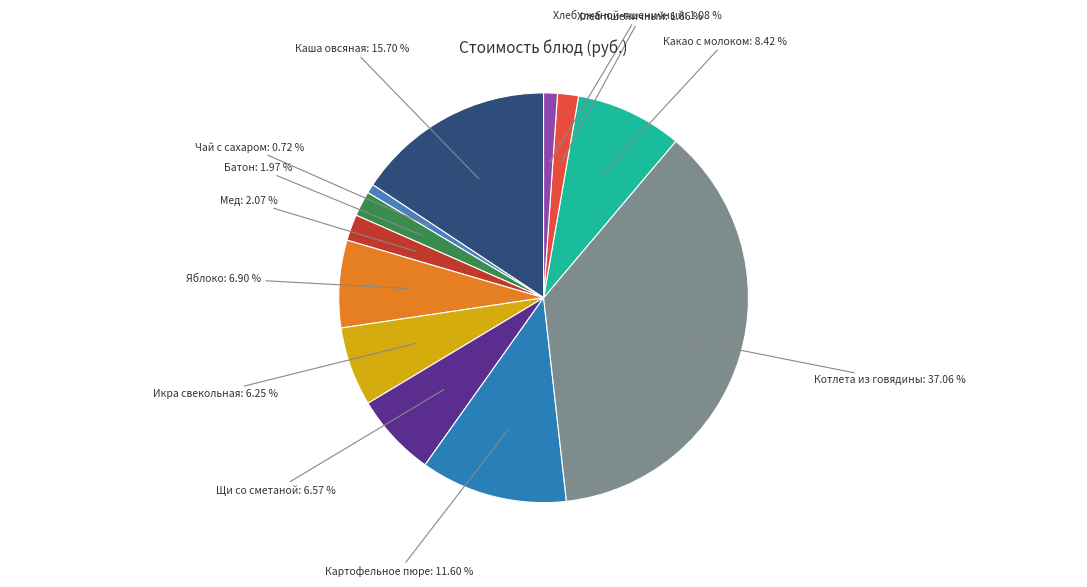

Do Картофельное пюре: 11.60 % and Хлеб пшеничный: 1.66 % together represent more than half of the pie?

No